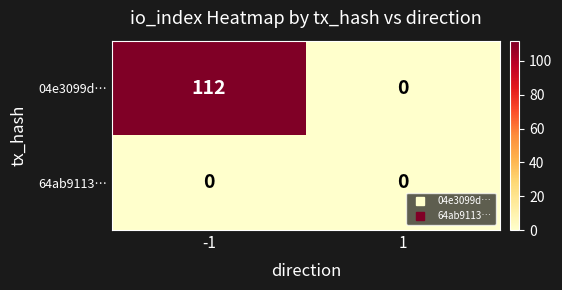

Reading right to left, extract all data points from this chart.

04e3099d…: 0	112
64ab9113…: 0	0